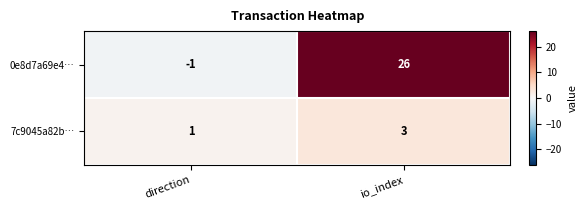

The value of 0e8d7a69e4… at io_index is 26. True or false?

True